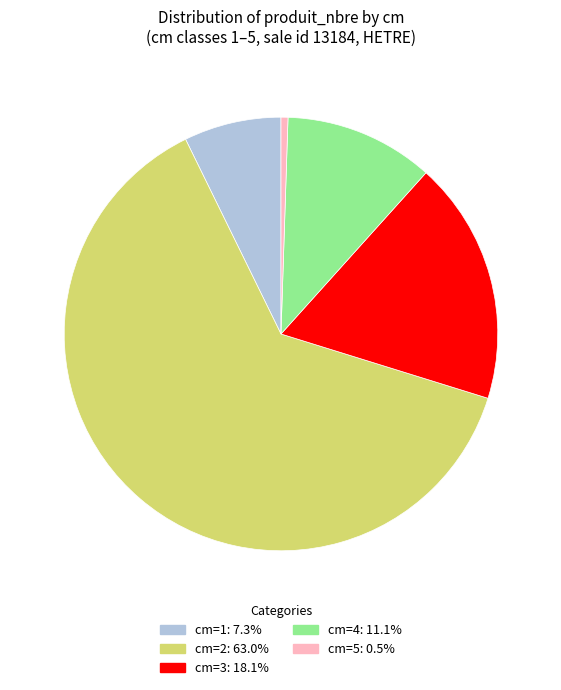

Does cm=4: 11.1% account for over 50% of the chart?

No